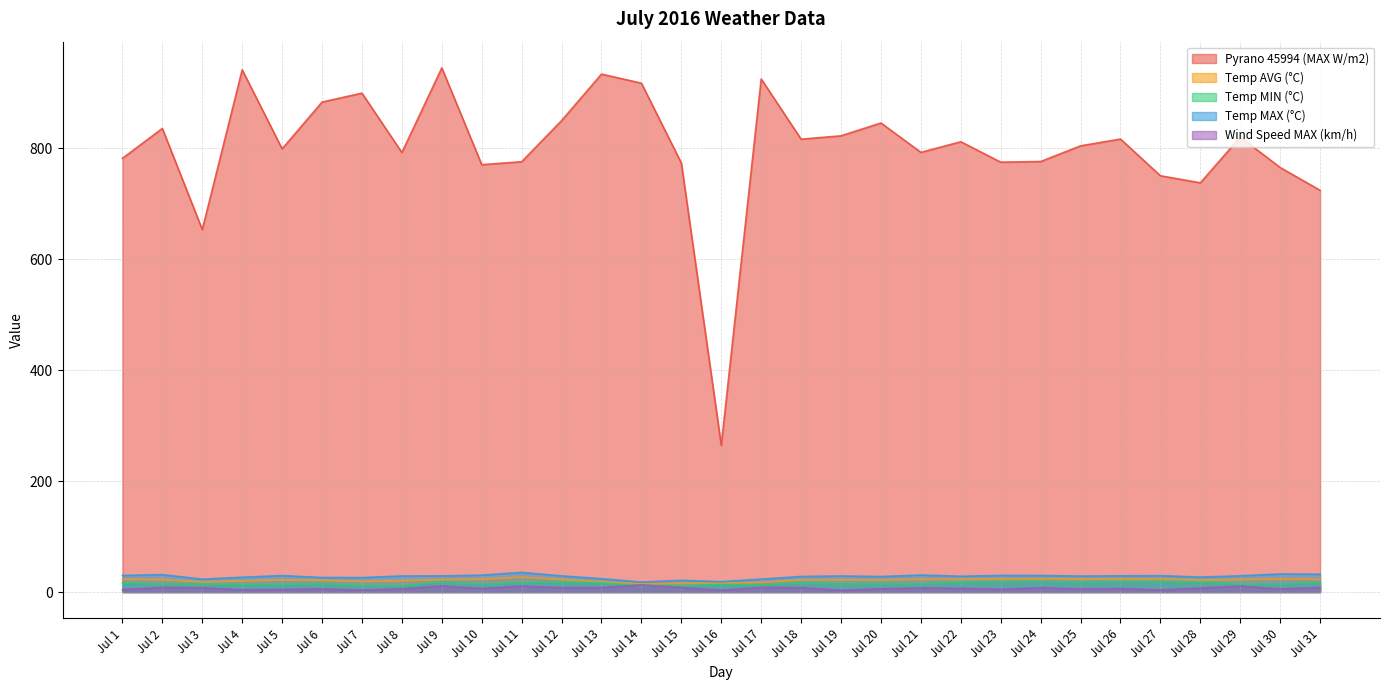

What is the difference between the Pyrano 45994 (MAX W/m2) values at Jul 22 and Jul 30?

46.5